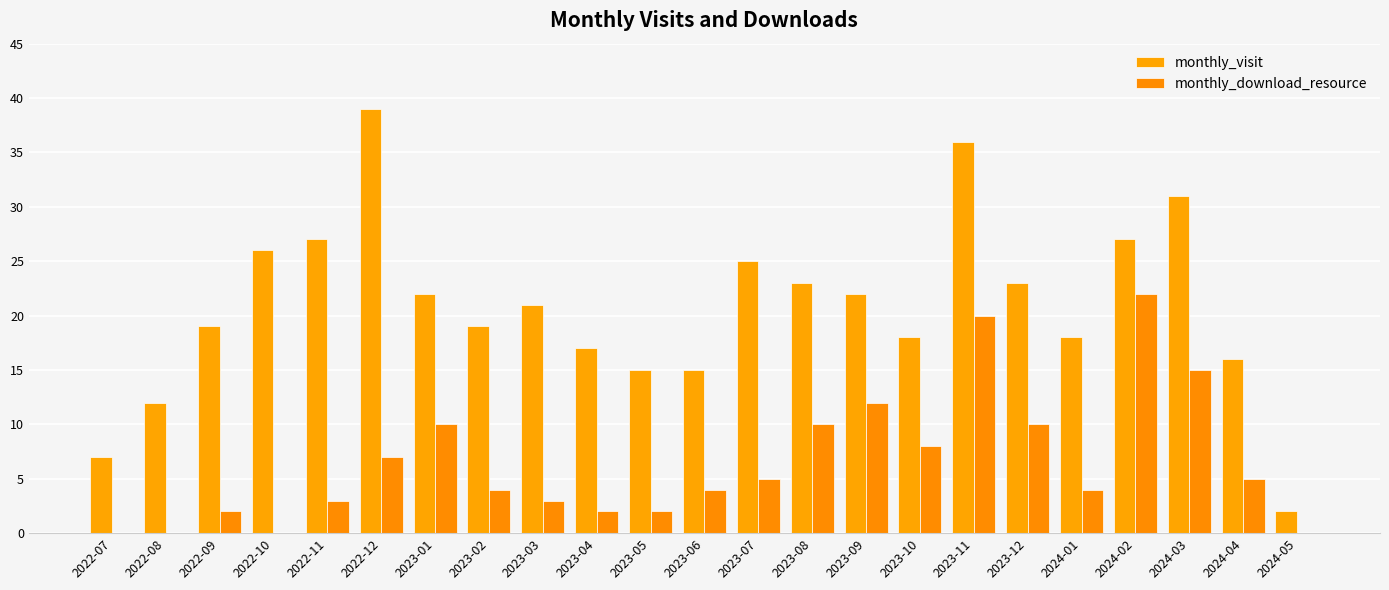

What is the sum of the monthly_download_resource values at 2022-11 and 2024-04?

8